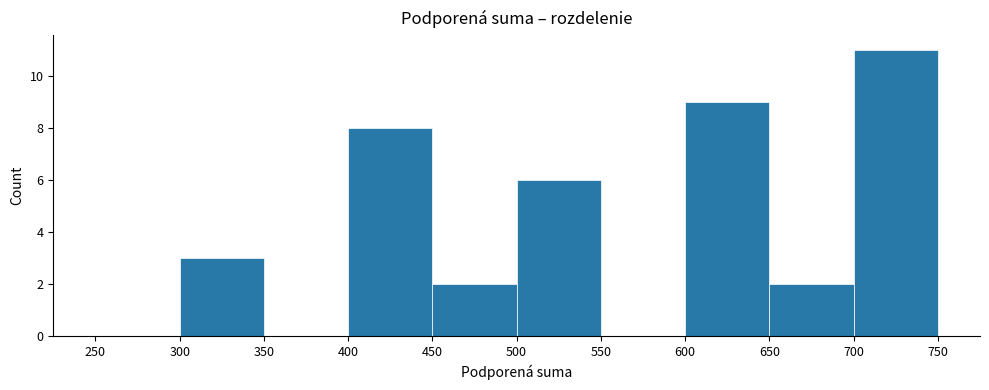

Reading left to right, transcribe this chart: for each bar, give the range it covers on the x-axis and its height. The values are not printed on the chart, so give them approximately, as read against the axis.

250 to 300: 0
300 to 350: 3
350 to 400: 0
400 to 450: 8
450 to 500: 2
500 to 550: 6
550 to 600: 0
600 to 650: 9
650 to 700: 2
700 to 750: 11